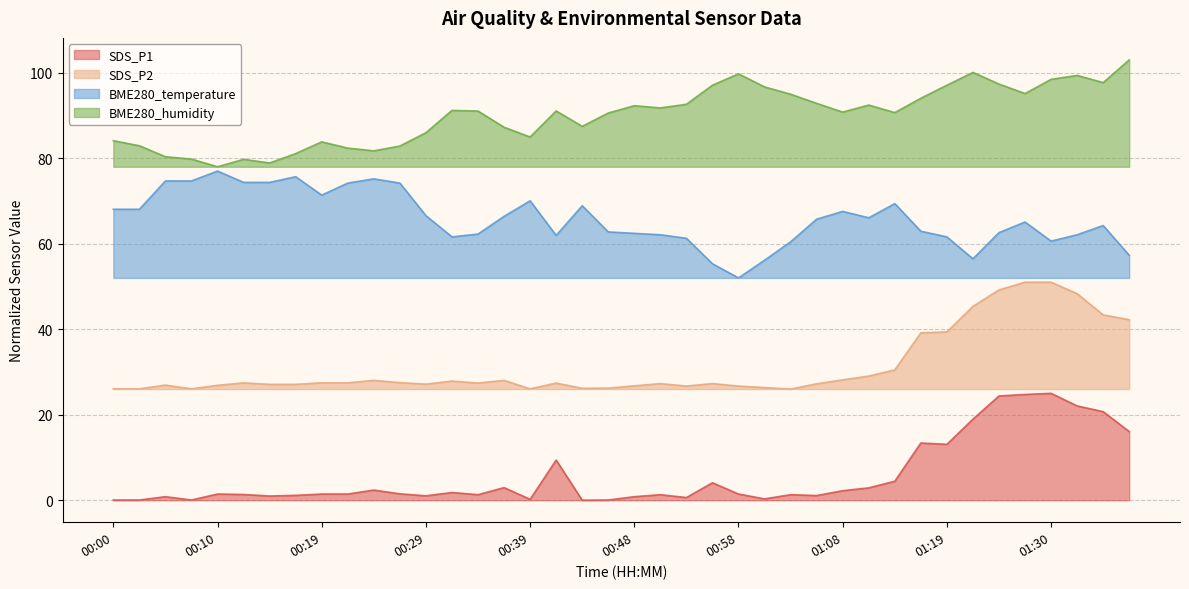

Is it true that SDS_P1 equals 16.1 at 01:38?

True